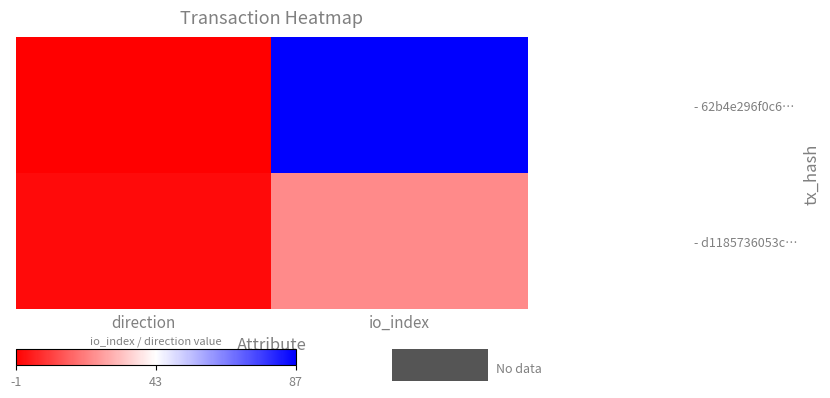

What is the minimum value shown in the chart?

-1